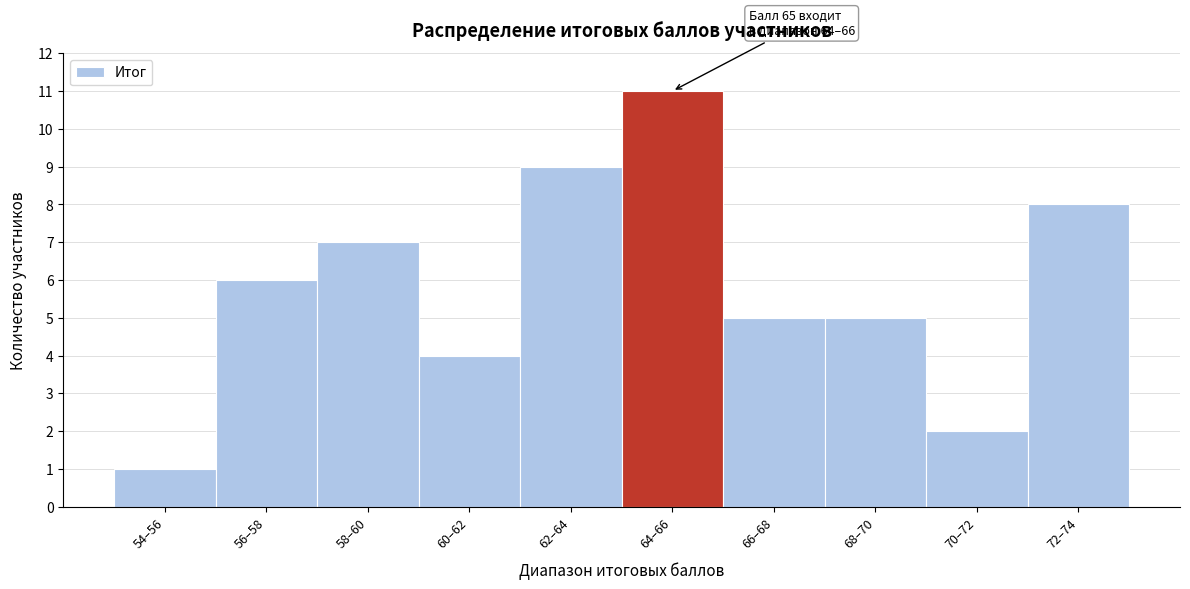

Reading left to right, transcribe all the data shown in this chart.

54–56=1	56–58=6	58–60=7	60–62=4	62–64=9	64–66=11	66–68=5	68–70=5	70–72=2	72–74=8